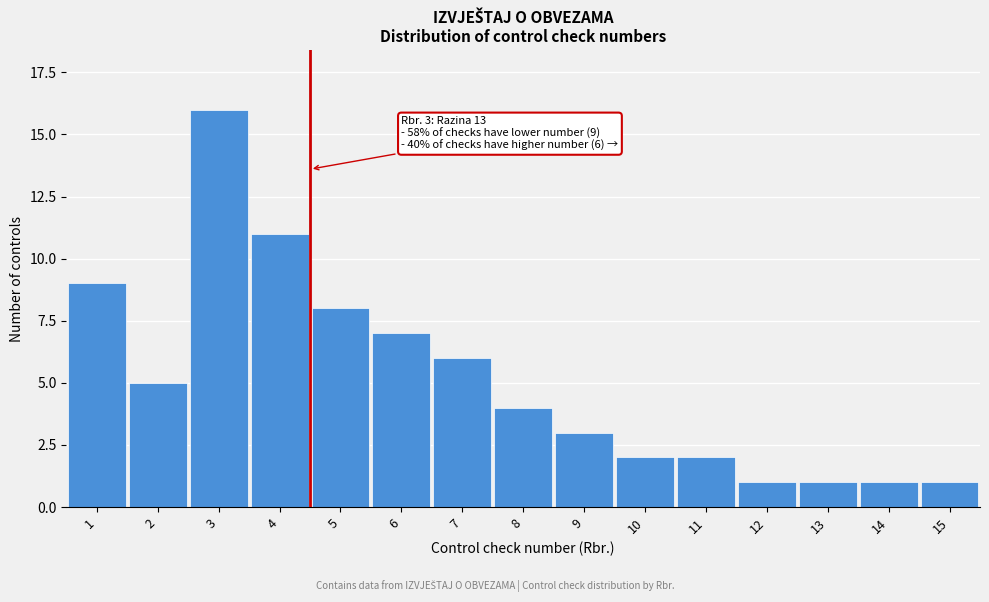

Reading right to left, what are all the values shown in this chart?

15=1	14=1	13=1	12=1	11=2	10=2	9=3	8=4	7=6	6=7	5=8	4=11	3=16	2=5	1=9